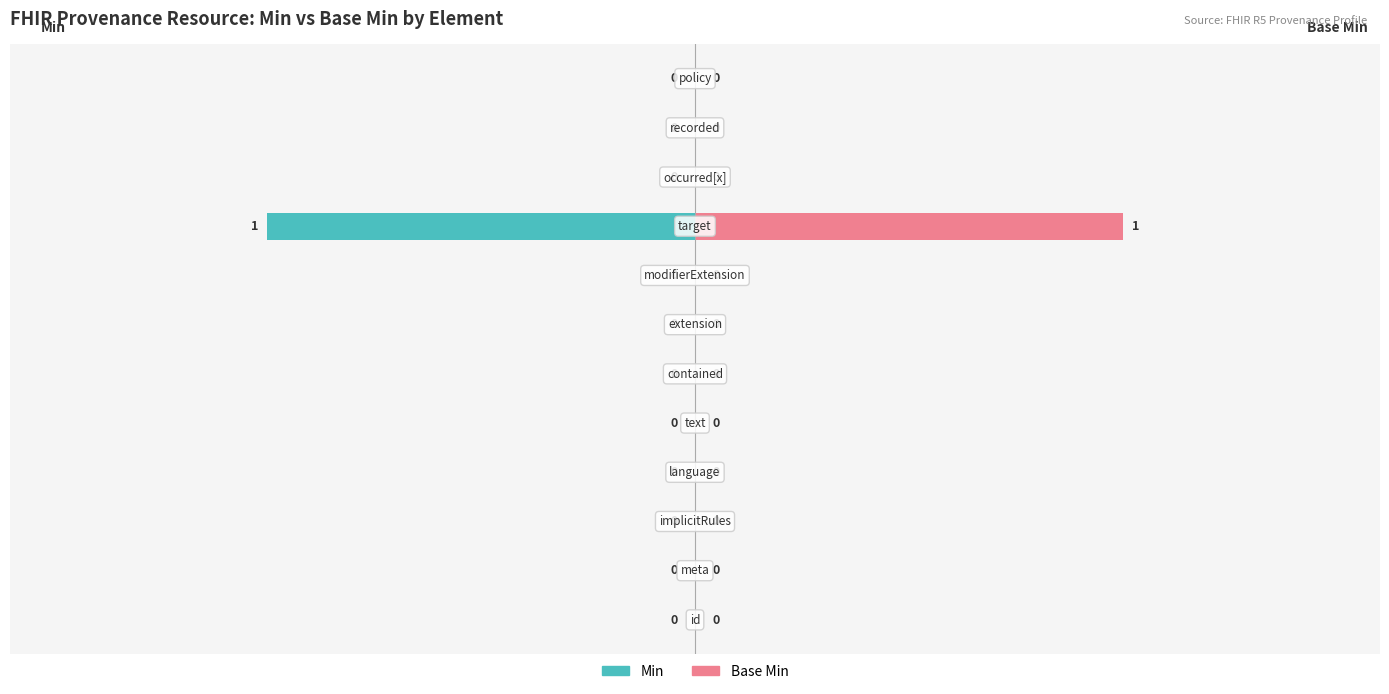

The Min series shows -21 at 4. True or false?

False